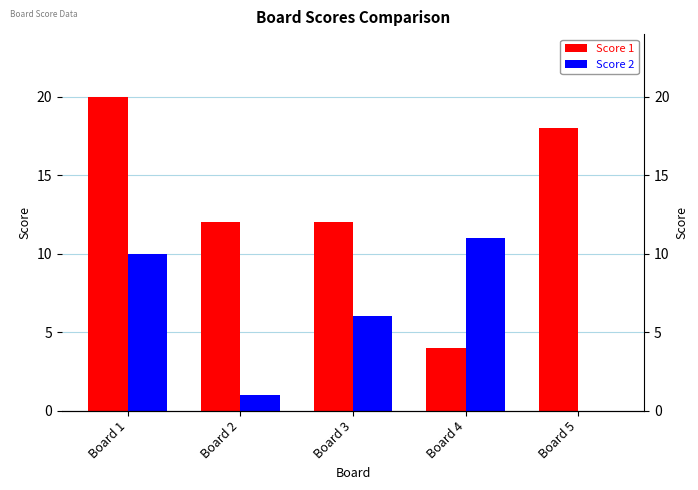

The Score 1 series shows 7 at Board 5. True or false?

False